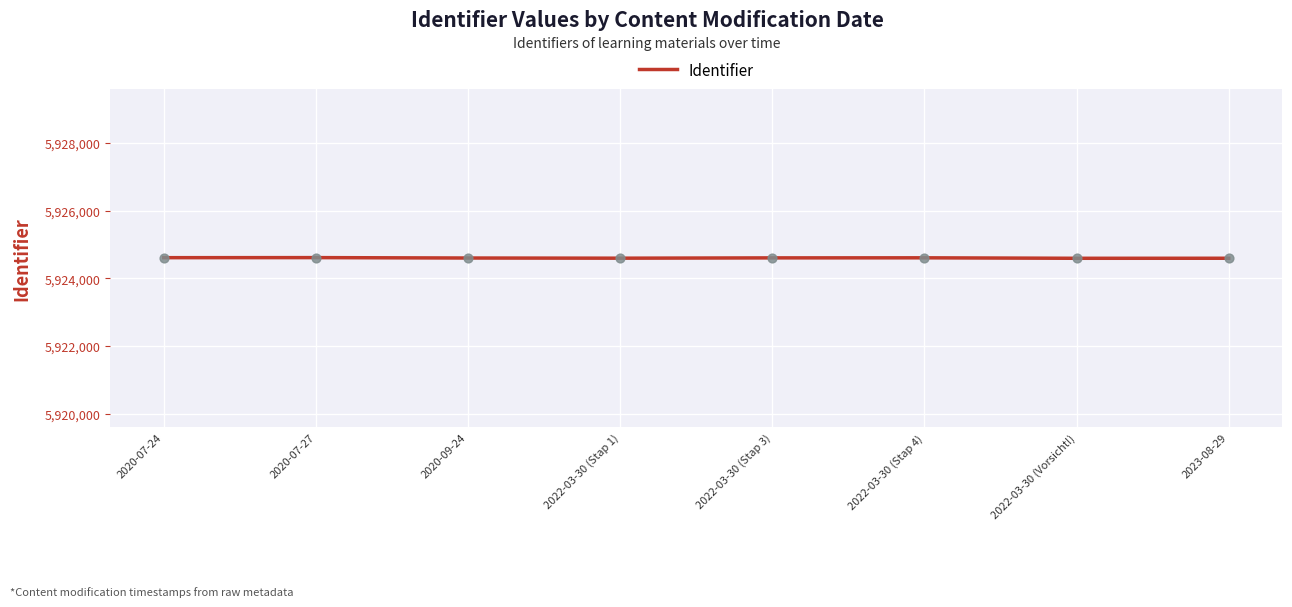

Approximately how many times larger is the value at 2022-03-30 (Stap 4) compared to 2023-08-29?

1.0